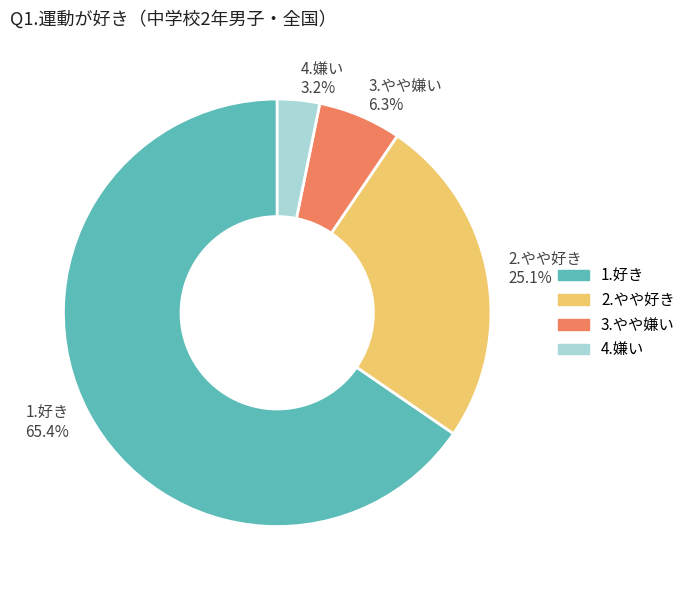

What percentage is the 4.嫌い slice, to the nearest percent?

3%